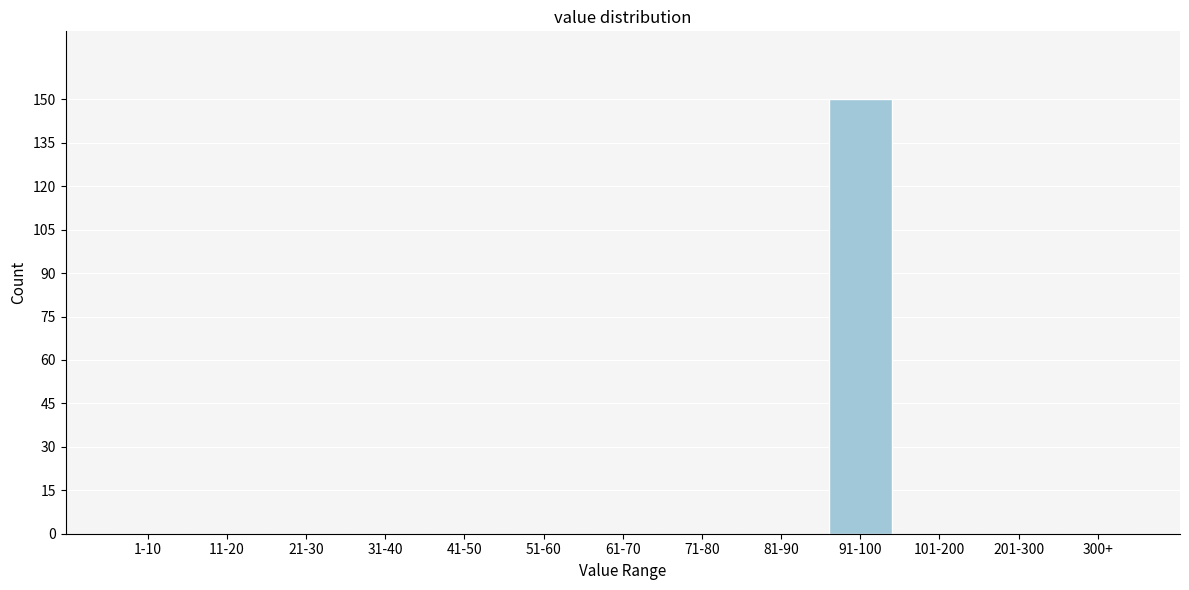

Reading left to right, extract all data points from this chart.

1-10=0	11-20=0	21-30=0	31-40=0	41-50=0	51-60=0	61-70=0	71-80=0	81-90=0	91-100=150	101-200=0	201-300=0	300+=0